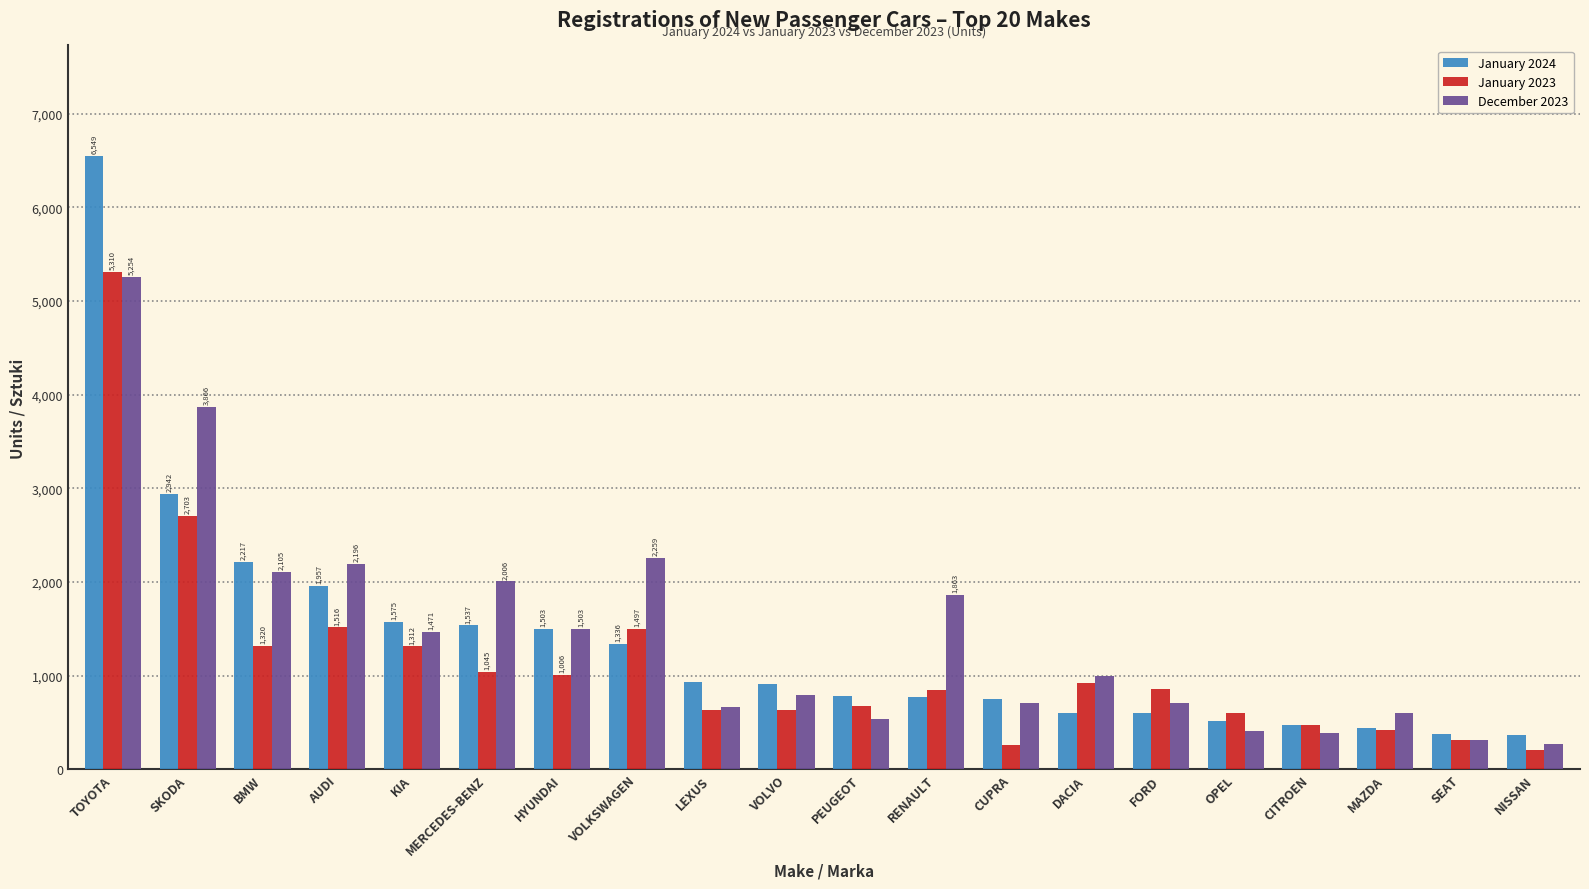

At which label does January 2024 first exceed 912?

TOYOTA